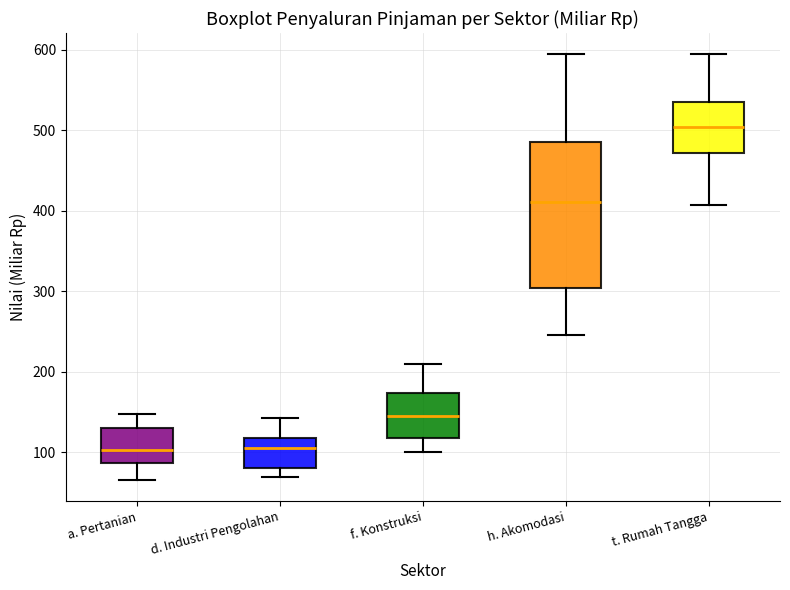

Which box's median line is the highest?

t. Rumah Tangga